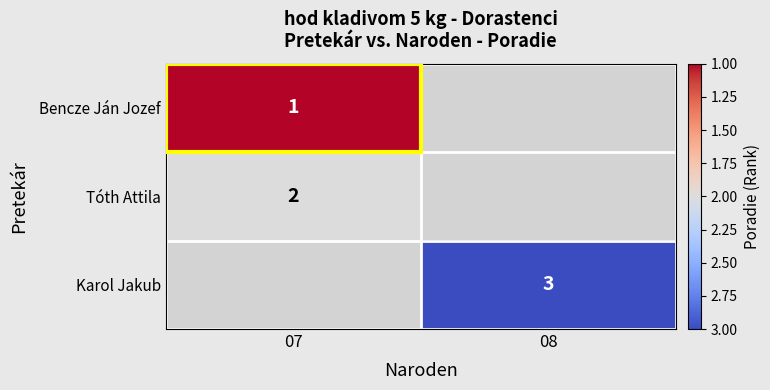

The Karol Jakub series shows 3 at 08. True or false?

True